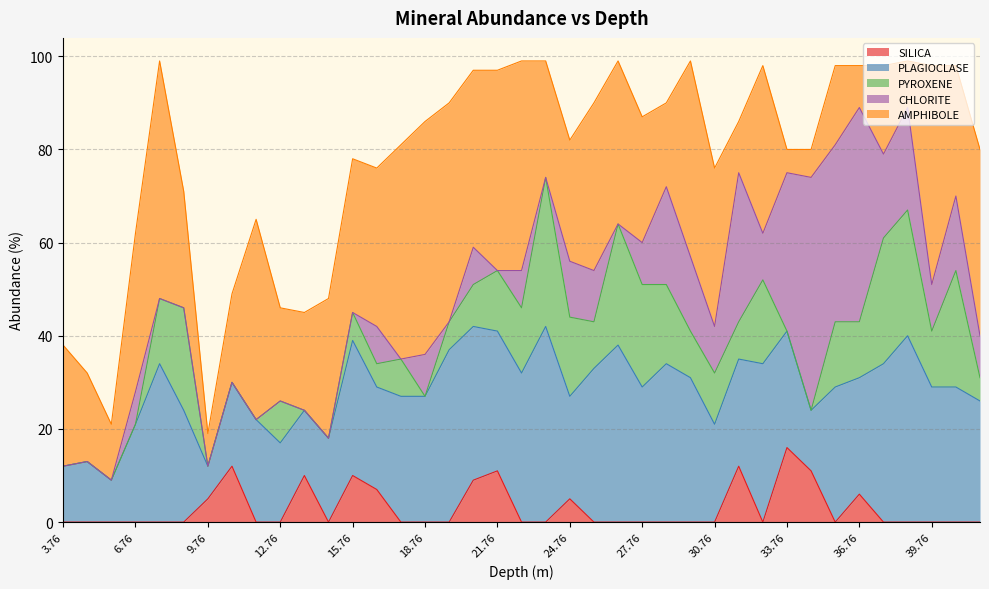

How many data points in PLAGIOCLASE are less than 27?

19